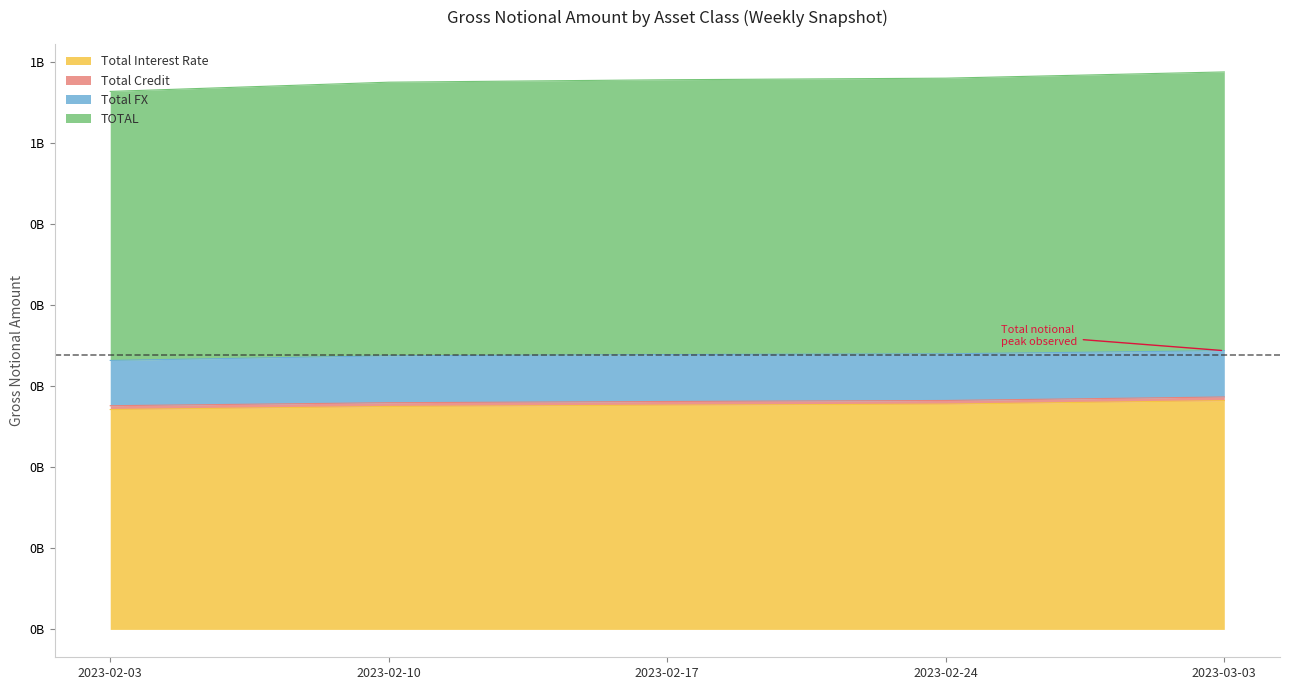

Which has a higher value, 2023-02-10 or 2023-02-03?

2023-02-10